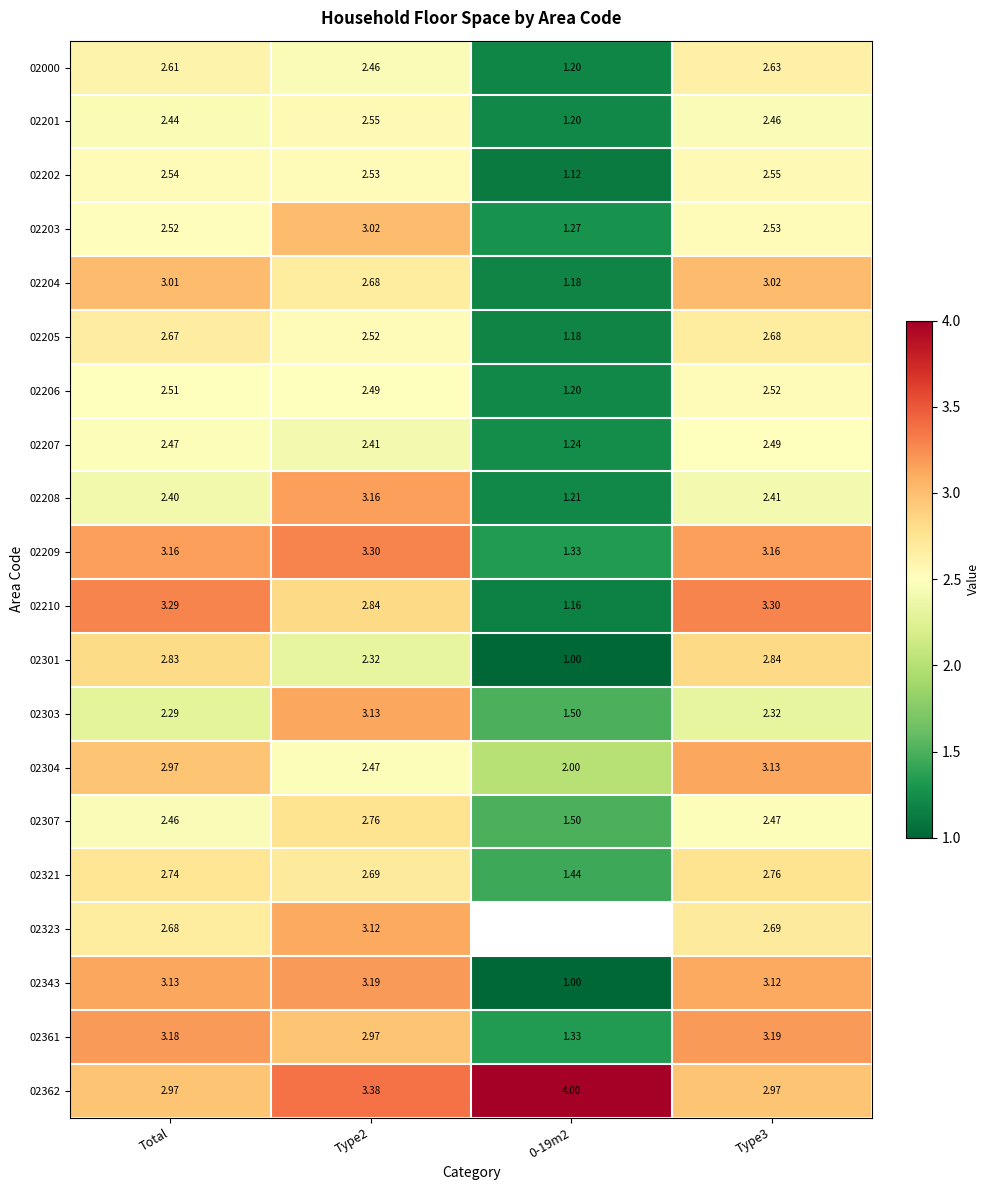

At how many categories does at least one series exceed 1?

4